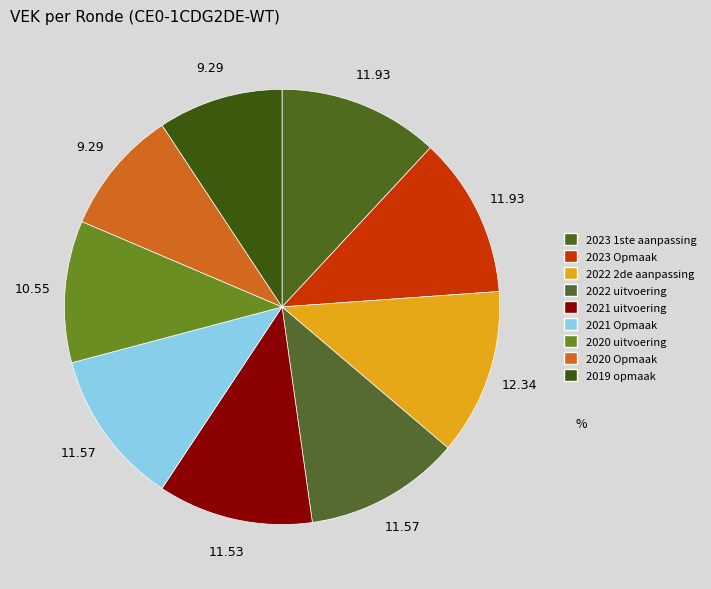

How many slices are in this pie chart?

9